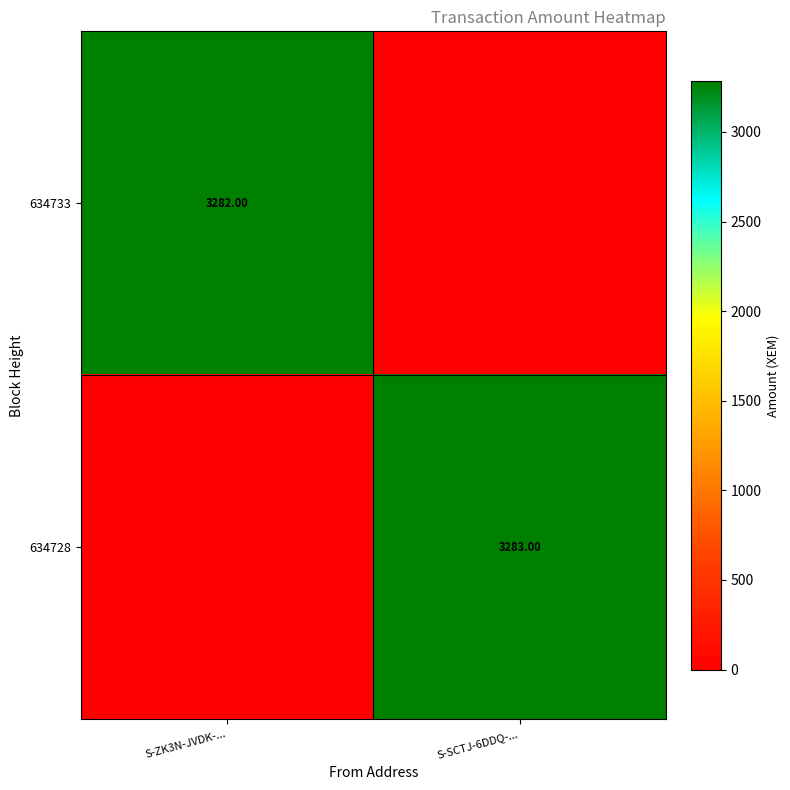

Where is 634728 nearest to the value 1641?

S-ZK3N-JVDK-...